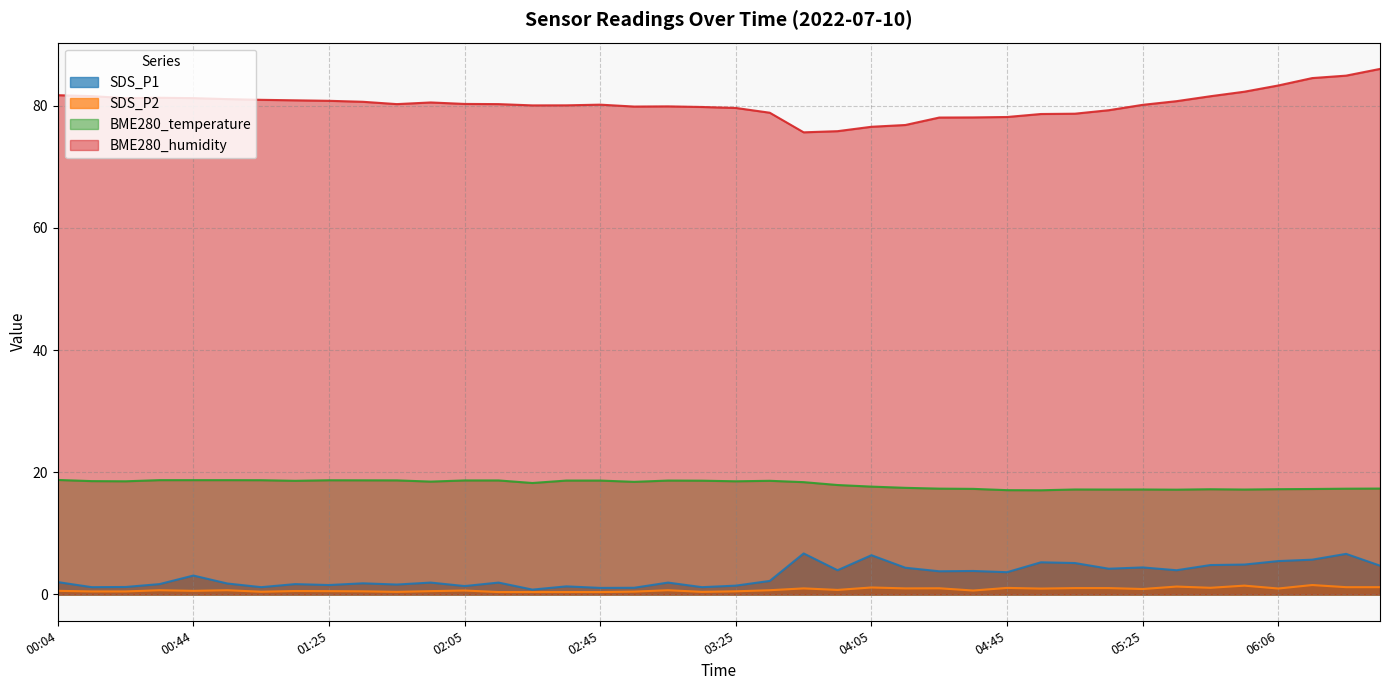

What is the value of the SDS_P1 point at the 37th from the left?

5.5